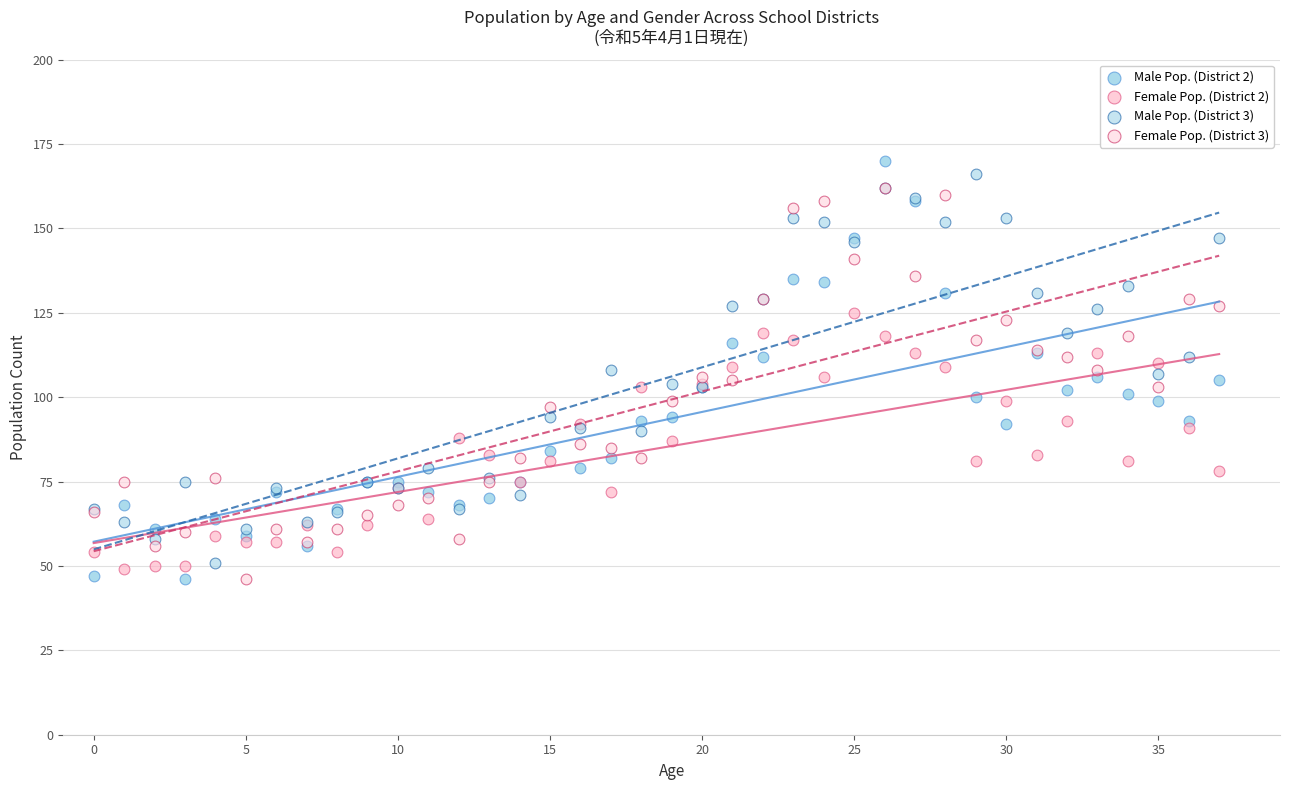

What are all the series names shown in the legend?

Male Pop. (District 2), Female Pop. (District 2), Male Pop. (District 3), Female Pop. (District 3)